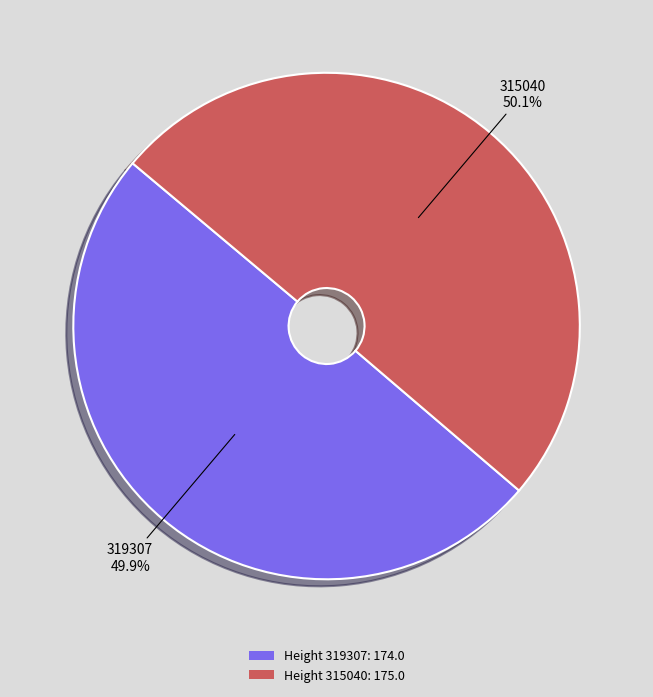

Combined, do Height 319307: 174.0 and Height 315040: 175.0 account for over 50%?

Yes